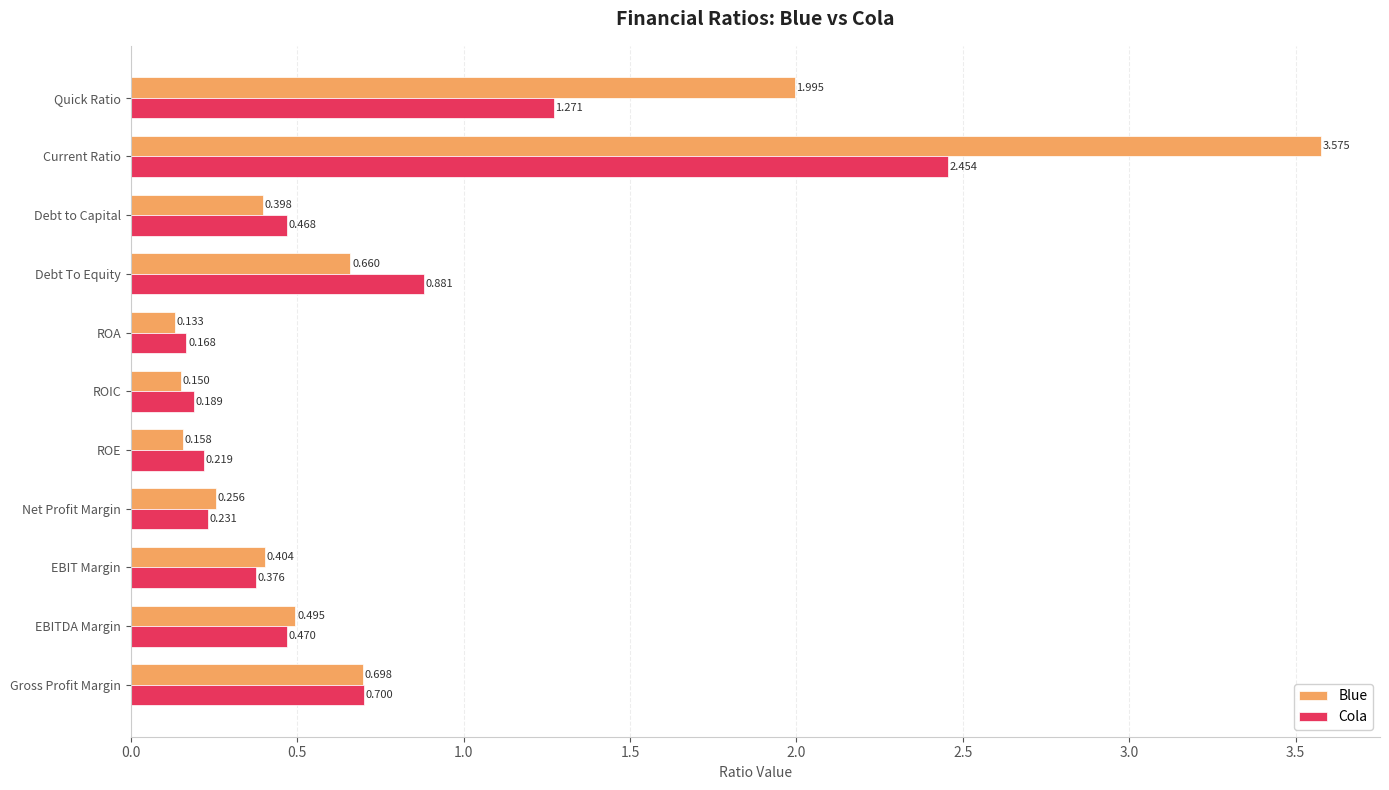

Which category has the lowest value across all series?

ROA